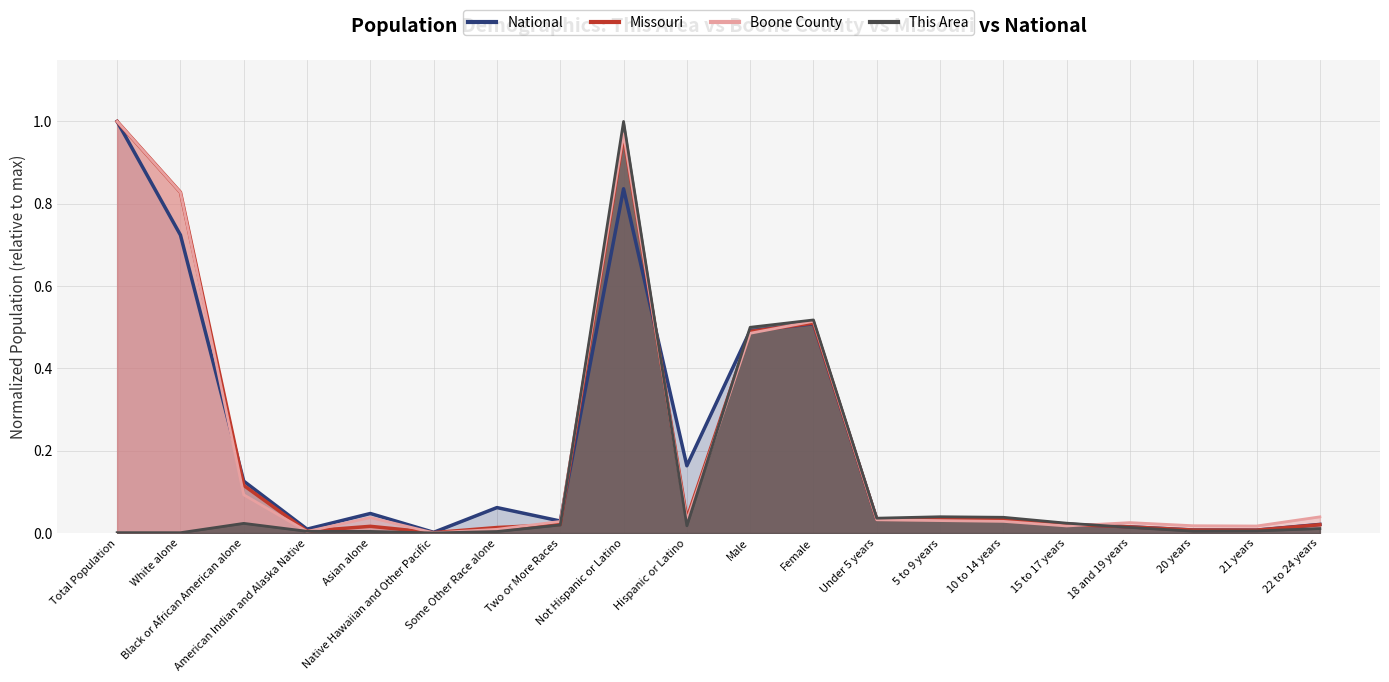

True or false: This Area has a value of 0.5 at Male.

True